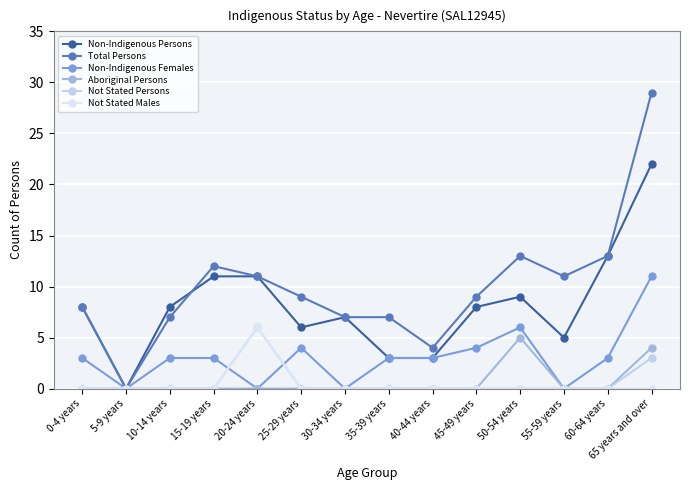

Does the chart have visible grid lines?

Yes